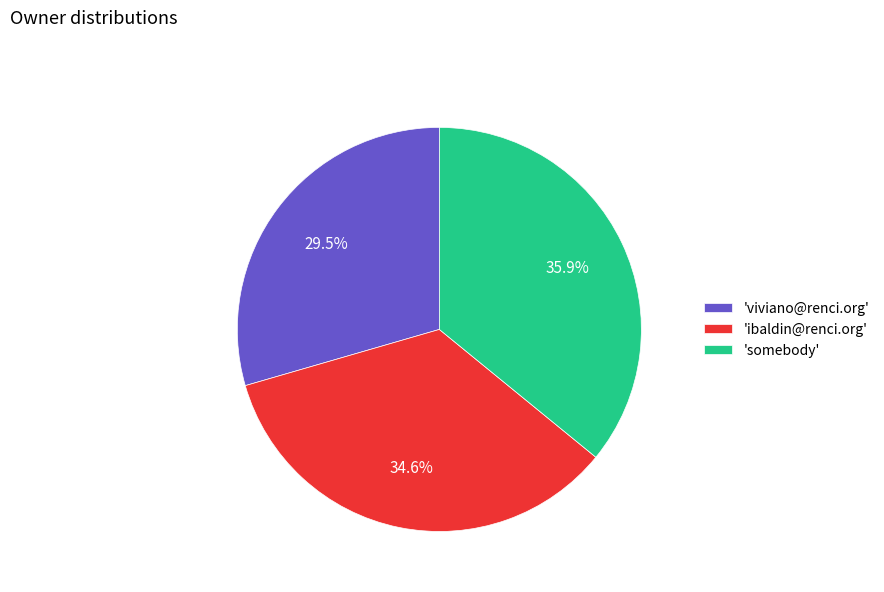

How many segments does this pie chart have?

3